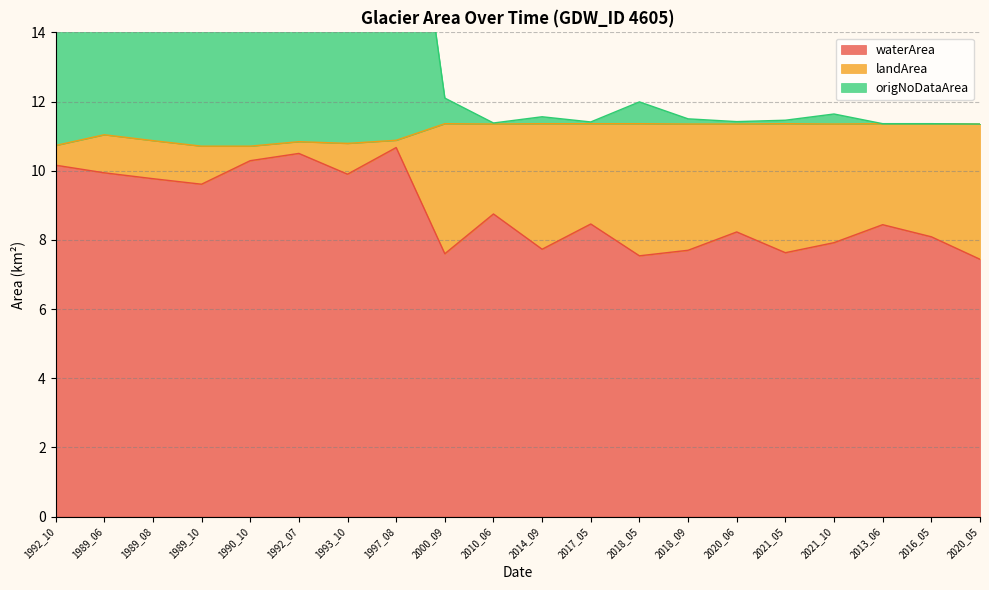

What is the smallest value displayed?

7.4